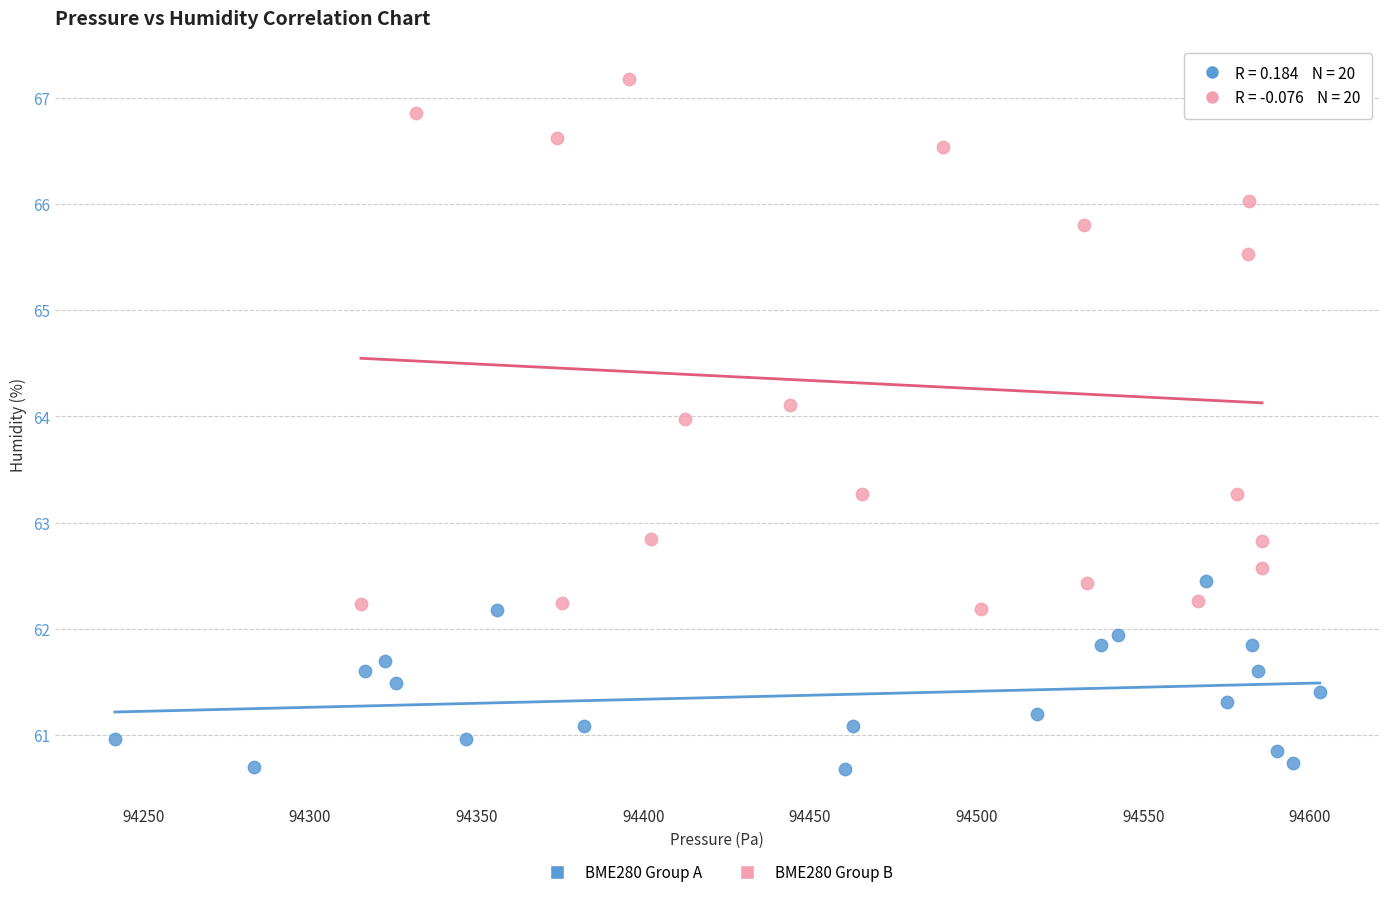

Which series has the largest Y range (max minus min)?

BME280 Group B